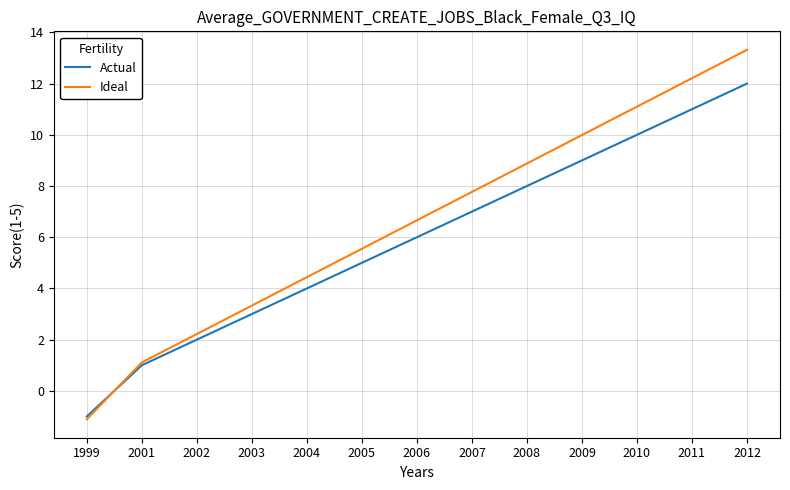

The value of Actual at 2009 is 9.0. True or false?

True